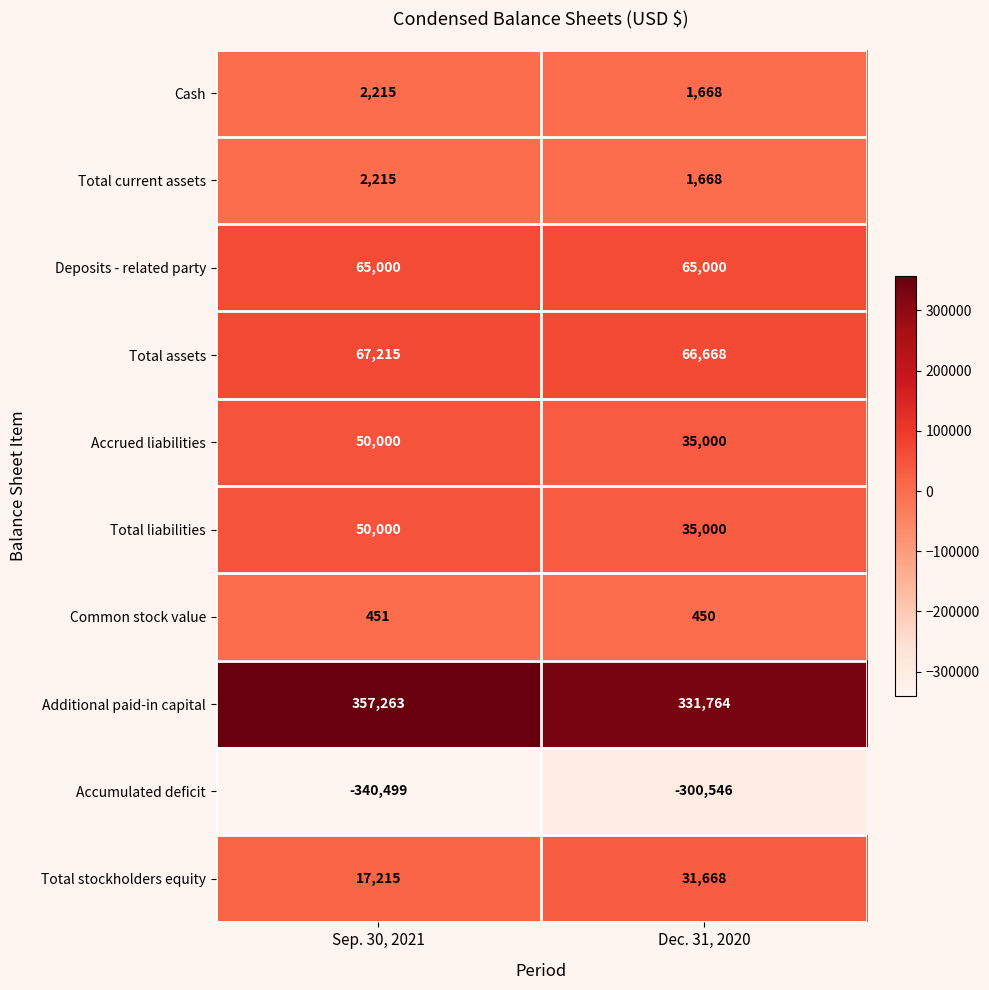

Which series has the largest total across all categories?

Additional paid-in capital